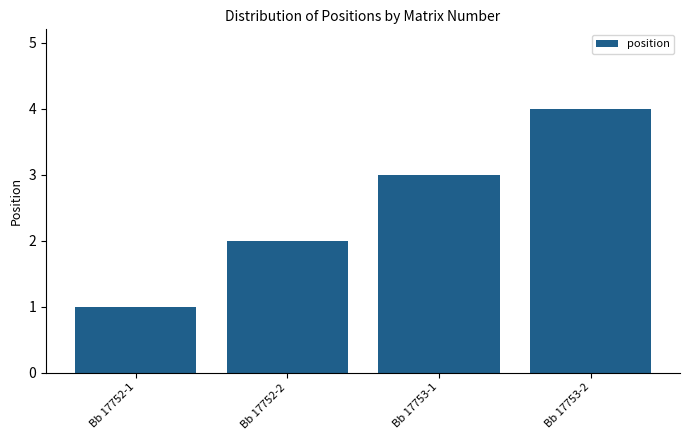

The chart shows a value of 1 at Bb 17752-2. True or false?

False